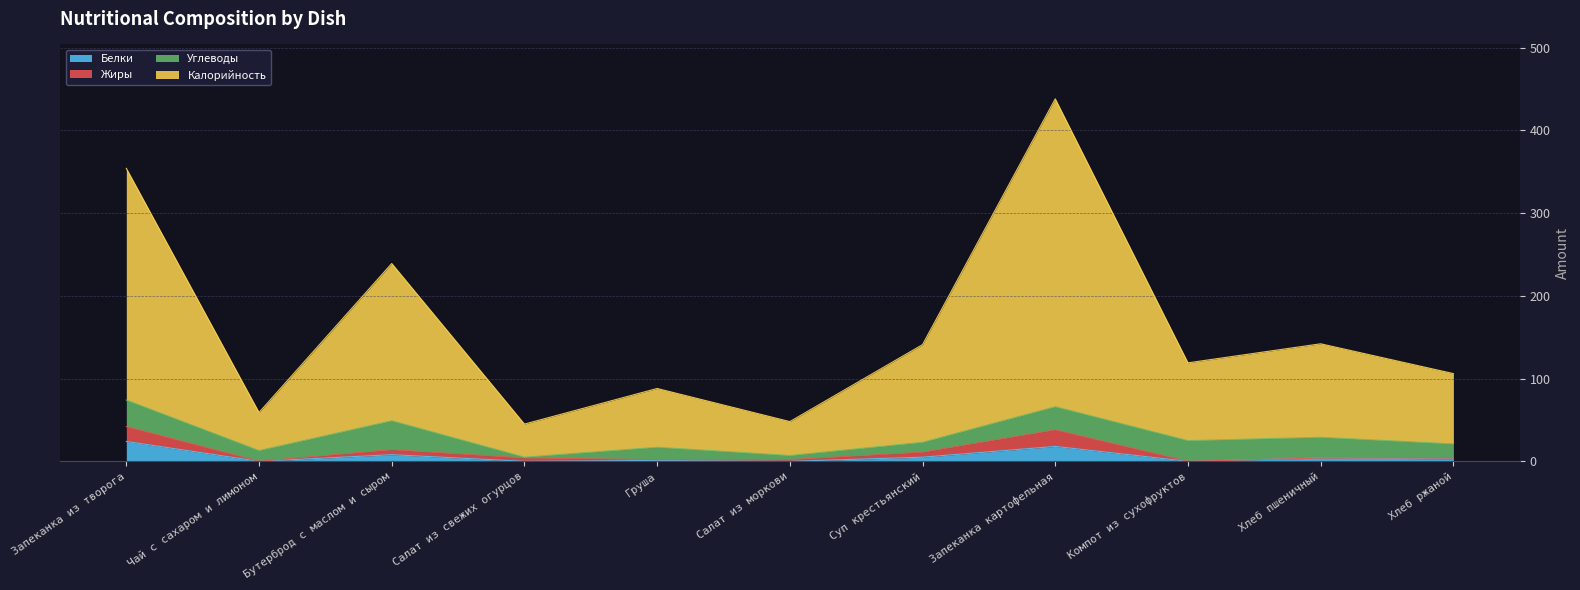

What is the difference between the maximum and minimum values in the Белки series?

24